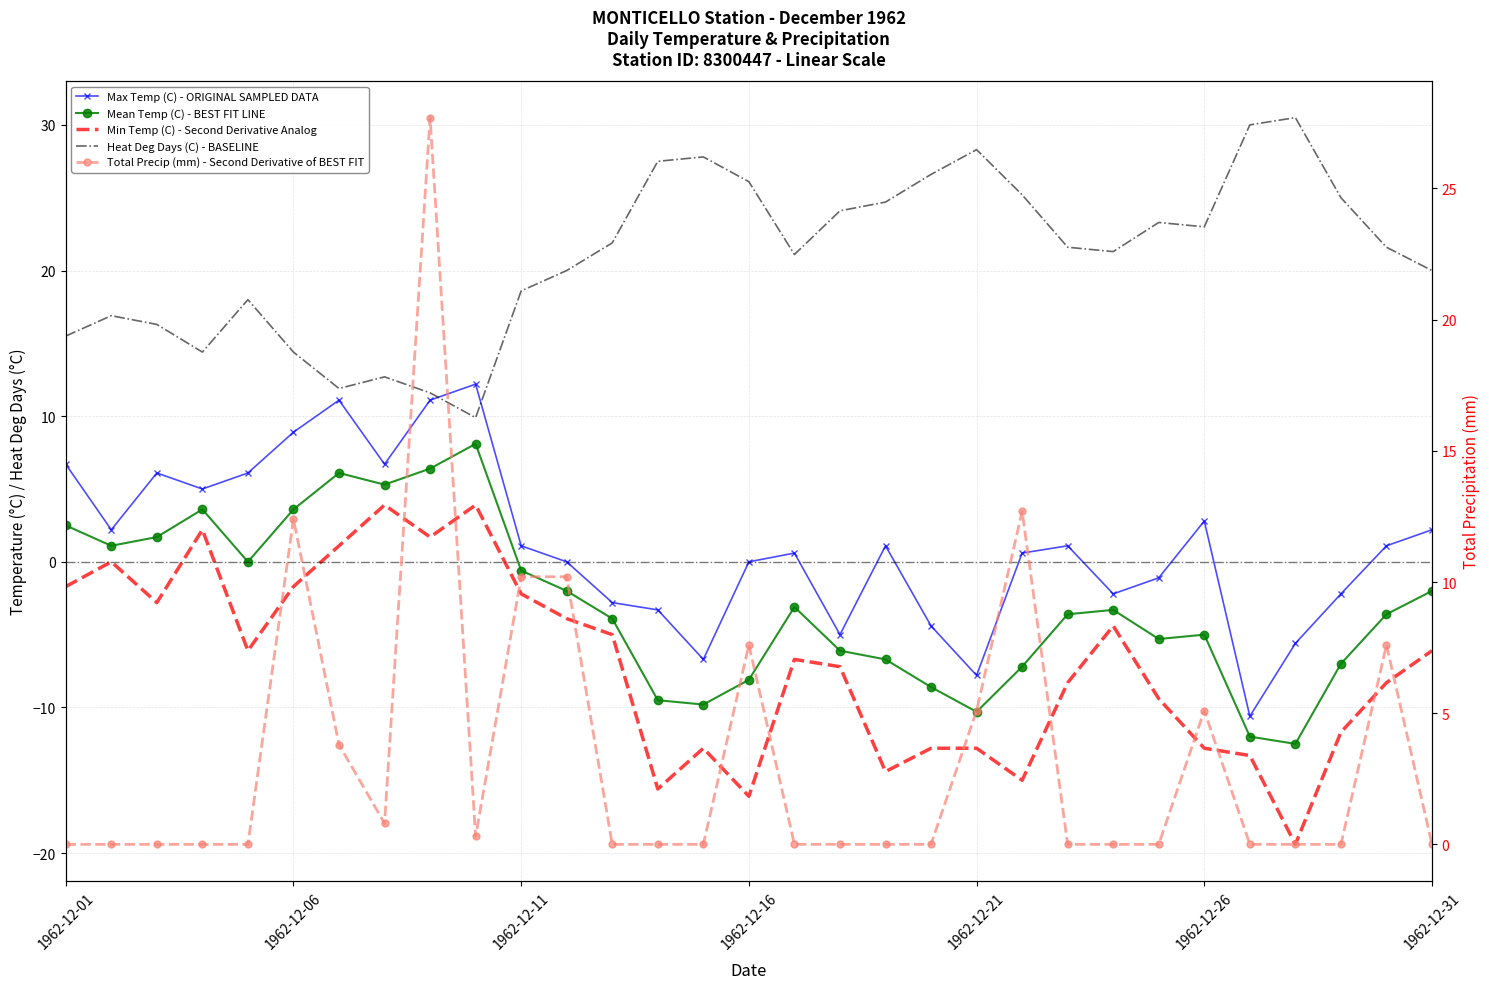

True or false: Max Temp (C) - ORIGINAL SAMPLED DATA and Min Temp (C) - Second Derivative Analog intersect in this chart.

False